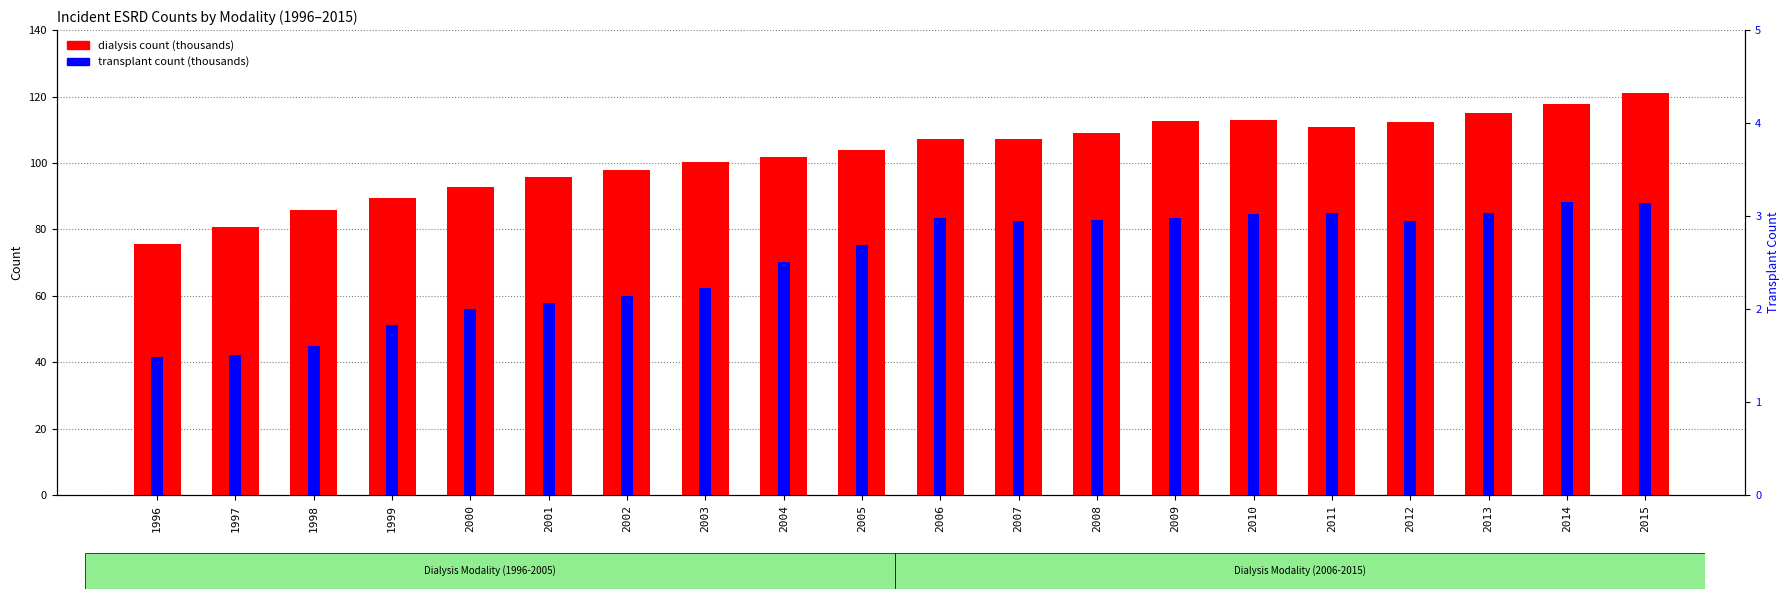

List the labels in order of dialysis count (thousands) value, smallest first.

1996, 1997, 1998, 1999, 2000, 2001, 2002, 2003, 2004, 2005, 2006, 2007, 2008, 2011, 2012, 2009, 2010, 2013, 2014, 2015